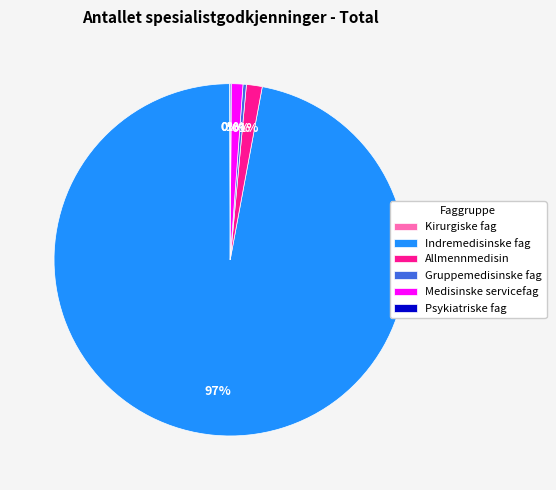

What is the largest slice in the pie chart?

Indremedisinske fag